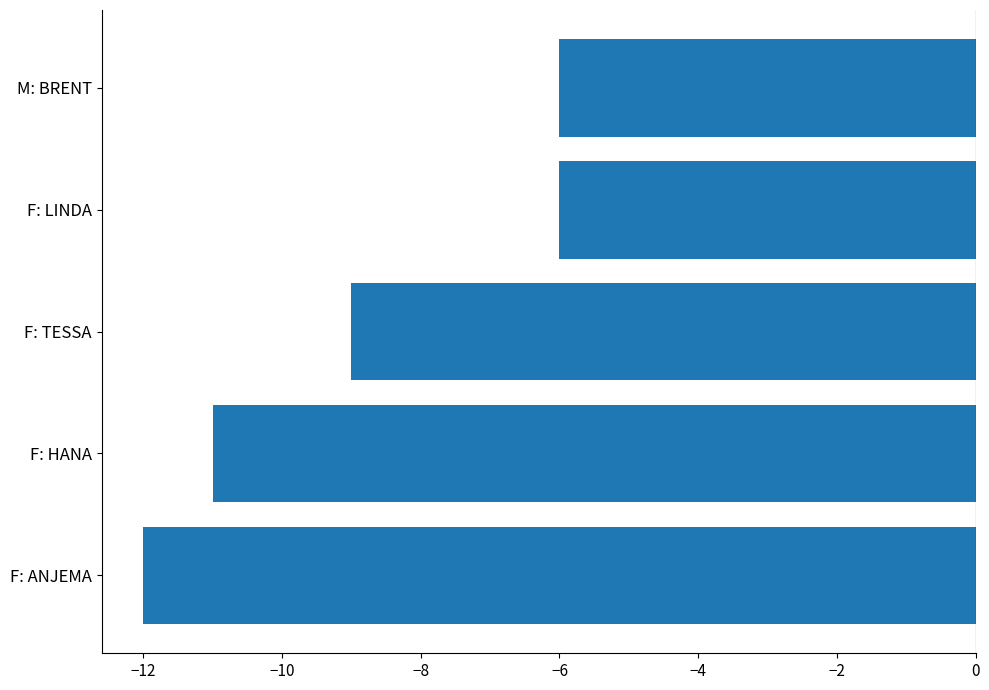

Read the value at F: LINDA.

-6